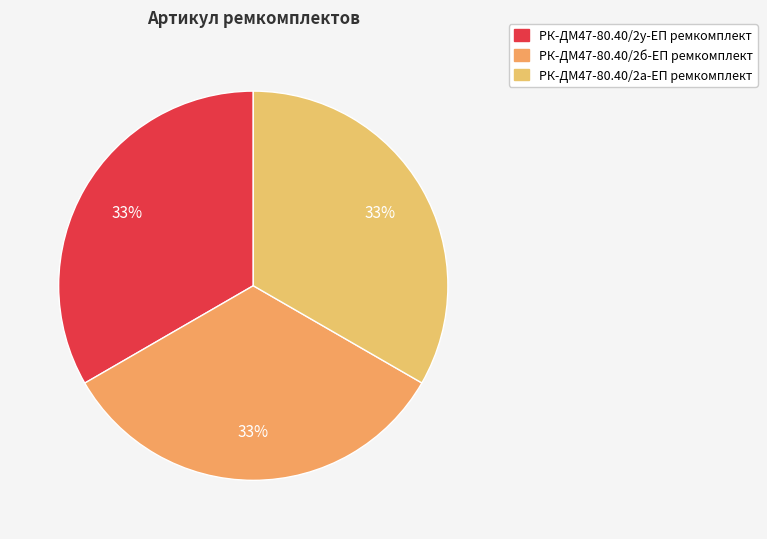

Which has a higher value, РК-ДМ47-80.40/2а-ЕП ремкомплект or РК-ДМ47-80.40/2б-ЕП ремкомплект?

РК-ДМ47-80.40/2б-ЕП ремкомплект